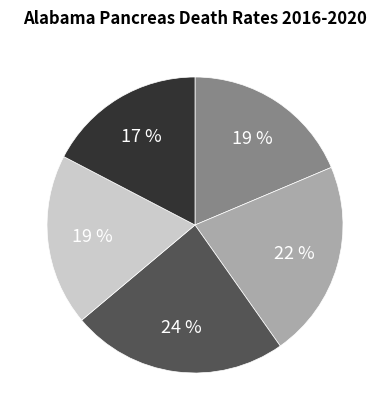

Does any single category account for the majority?

No